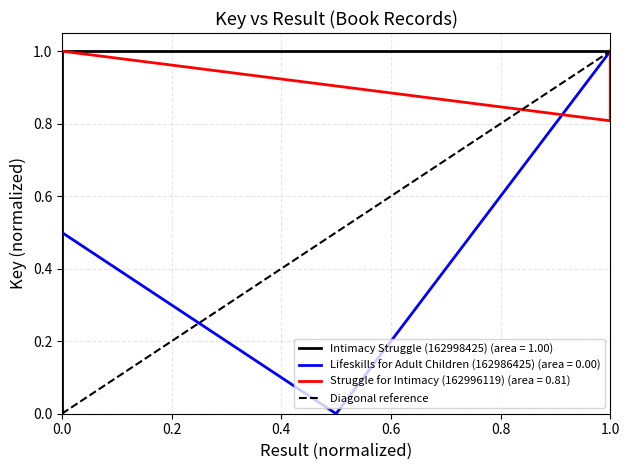

What is the difference between the maximum and minimum values?

1